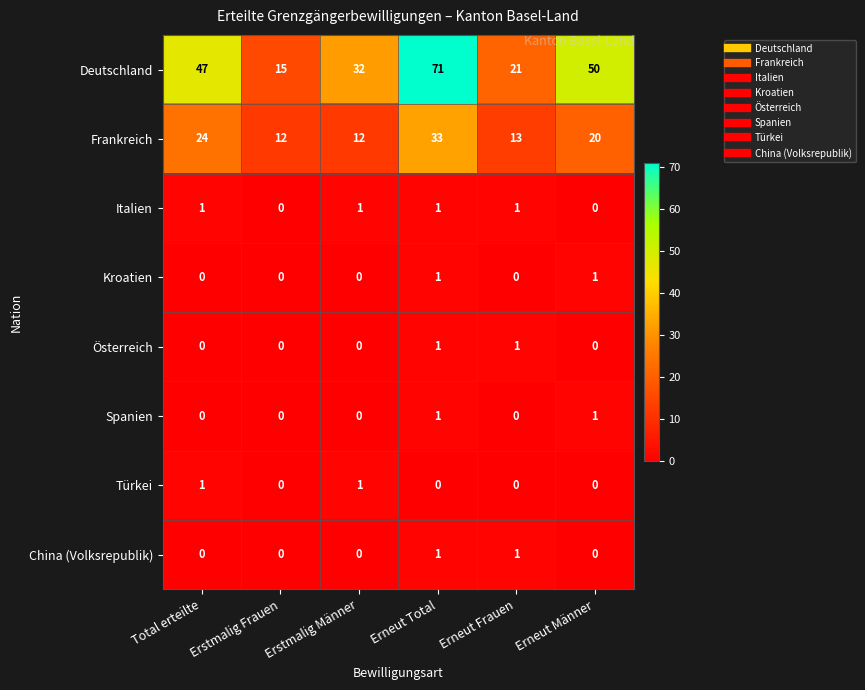

What is the total value across all series at Erstmalig Männer?

46